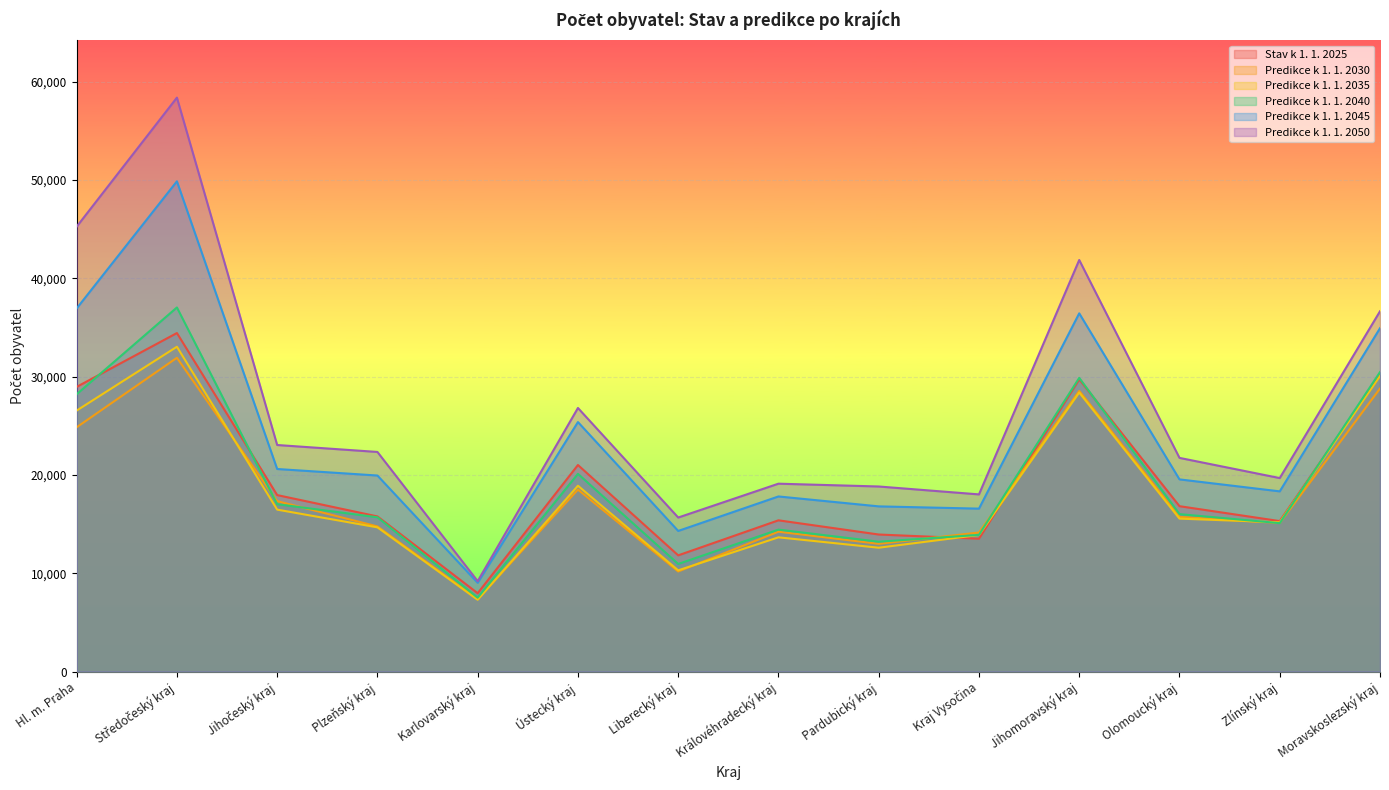

What is the label of the 11th point from the left?

Jihomoravský kraj